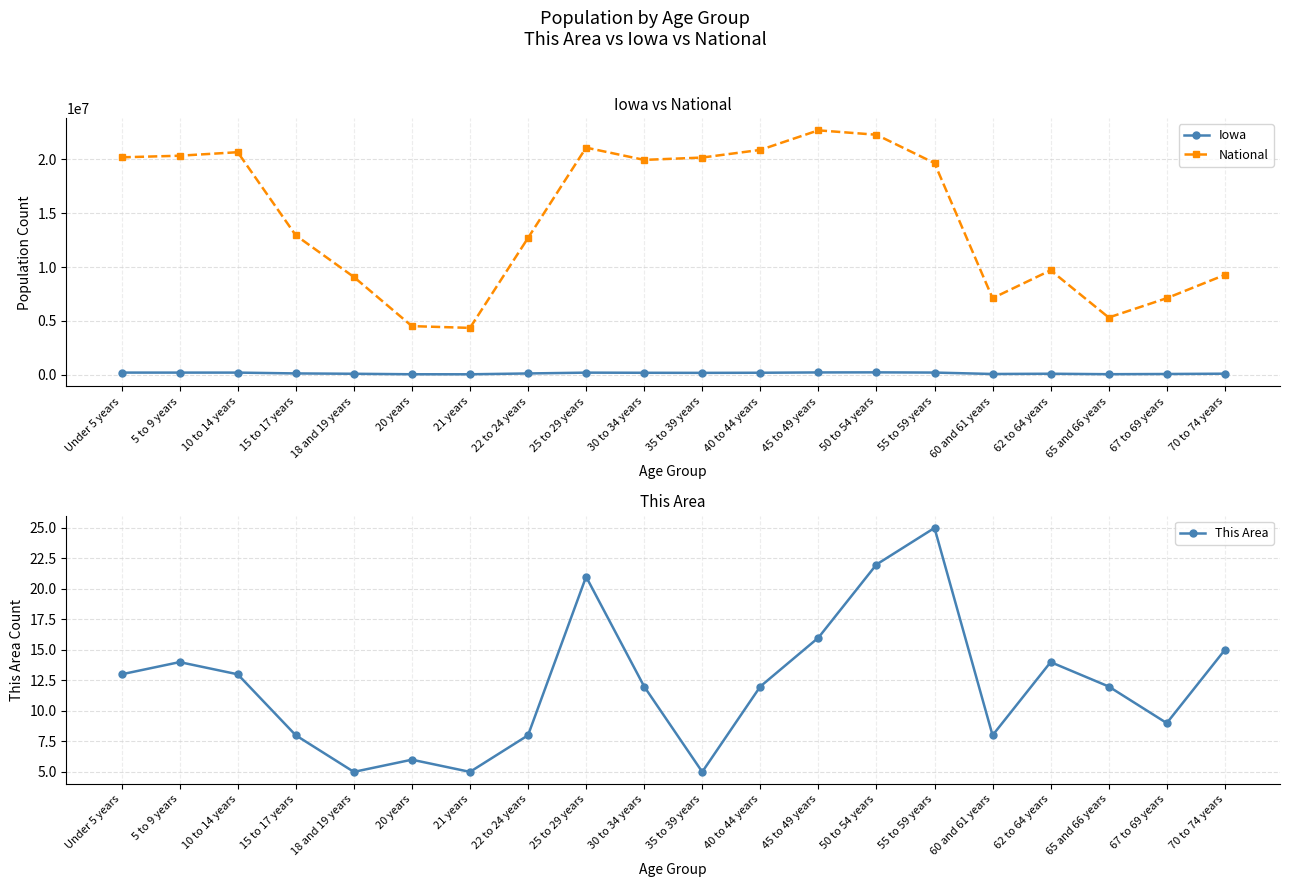

What are all the series names shown in the legend?

Iowa, National, This Area